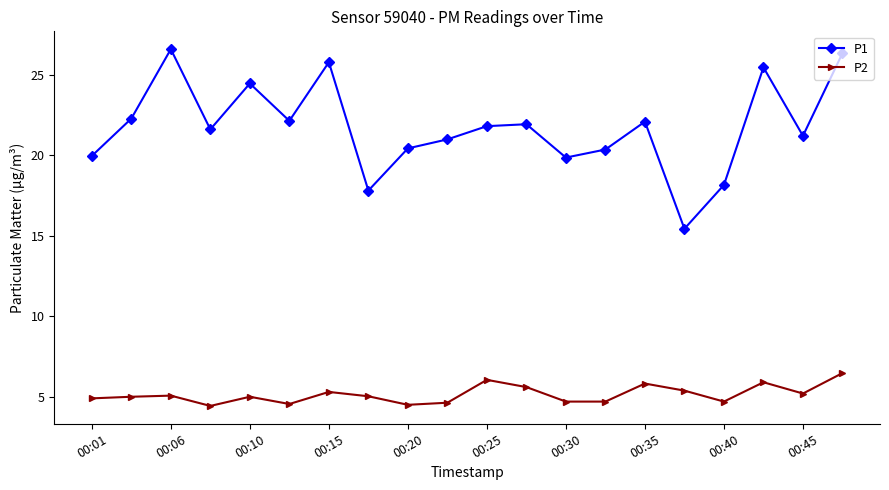

Which series has the largest total across all categories?

P1